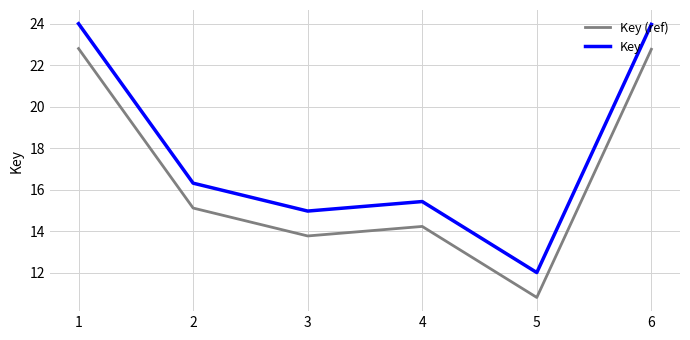

At which category does Key reach its first local peak?

4